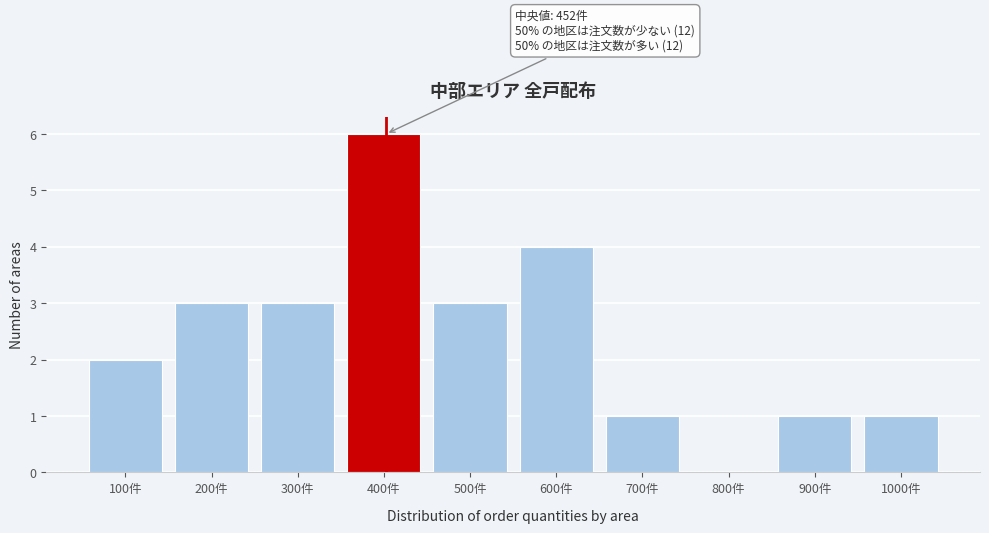

Reading left to right, list all the values displayed in this chart.

100件=2	200件=3	300件=3	400件=6	500件=3	600件=4	700件=1	800件=0	900件=1	1000件=1